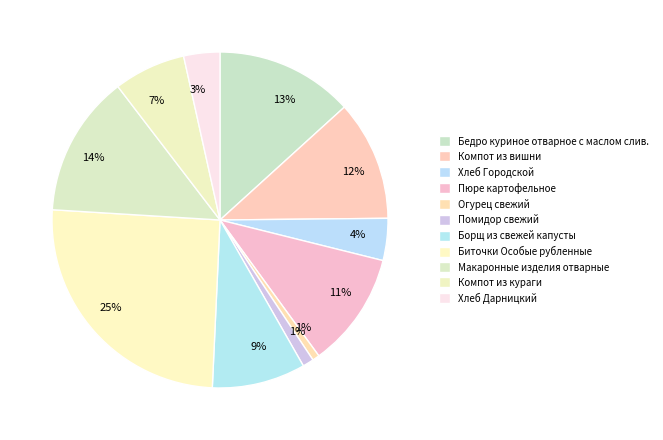

What is the change in value from Компот из вишни to Борщ из свежей капусты?

-31.9